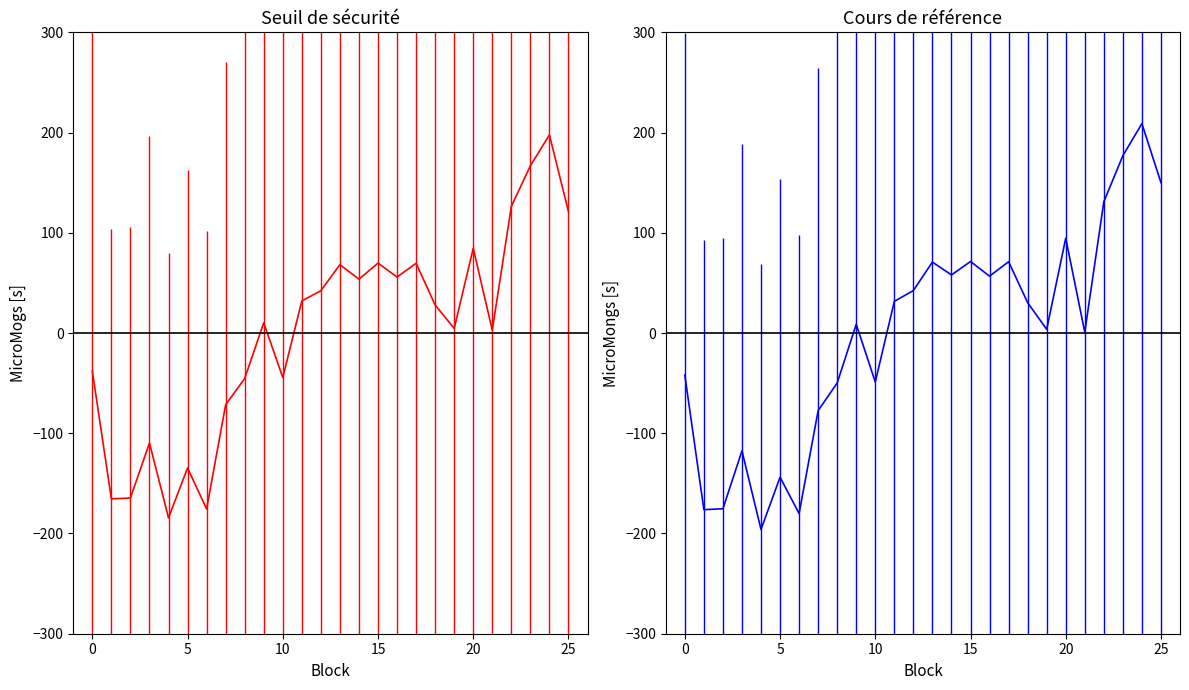

True or false: Cours de reference has a value of 53.0 at 18.

False